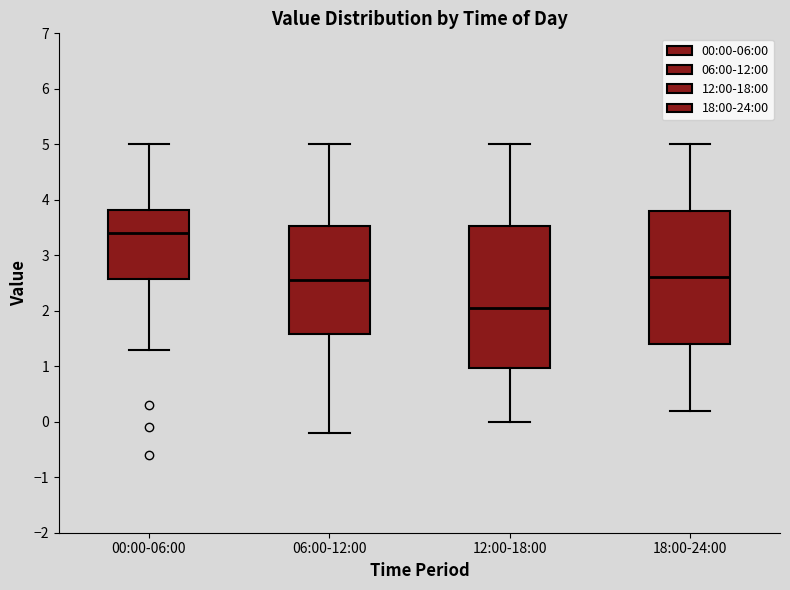

Where does the median line of the box for 18:00-24:00 sit on the y-axis? The values are not printed on the chart, so give them approximately, as read against the axis.

2.6